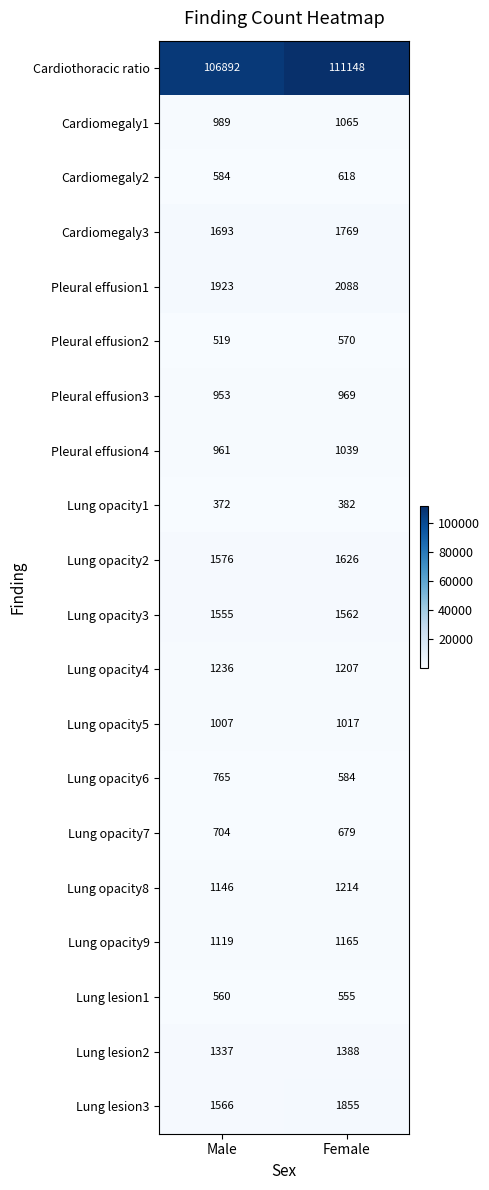

Which category has the highest value across all series?

Female